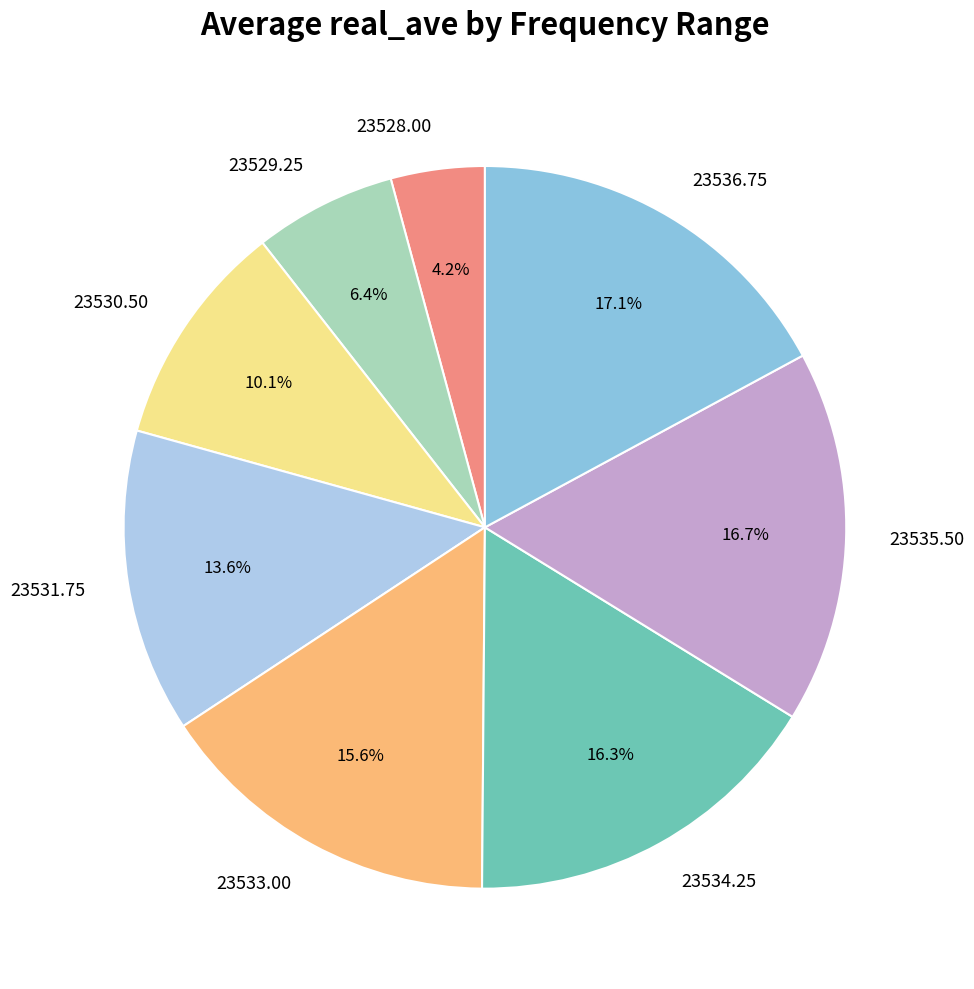

Is there any slice that represents more than half of the pie?

No